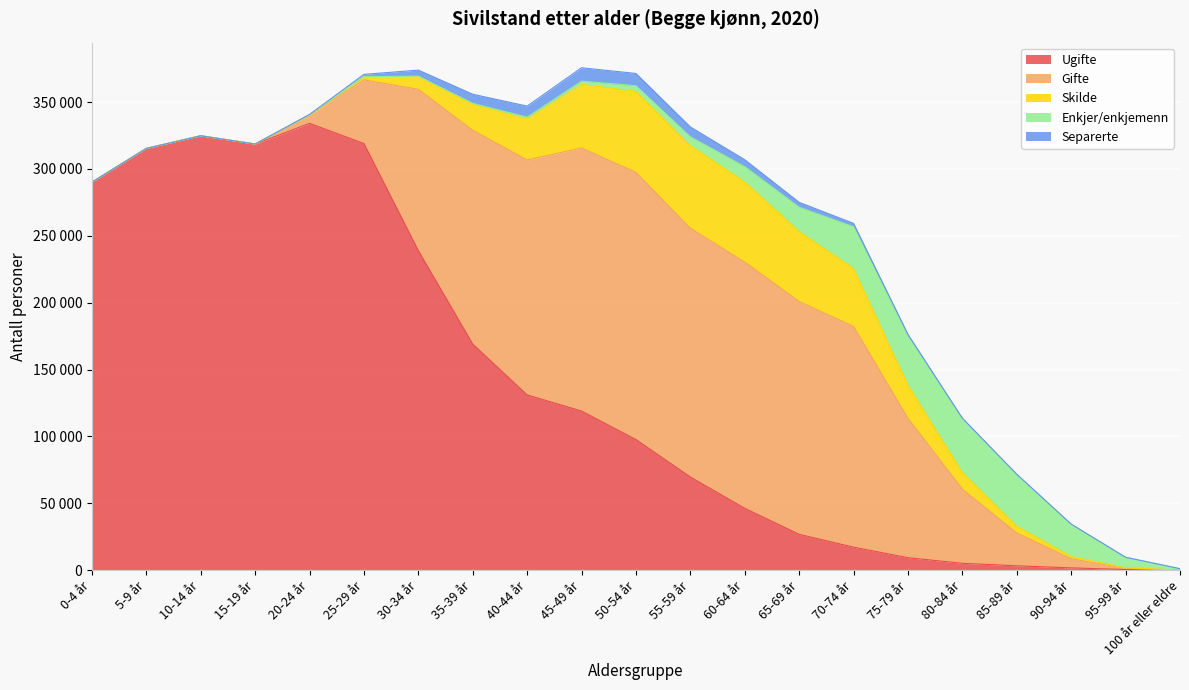

Where is Gifte nearest to the value 99860?

75-79 år